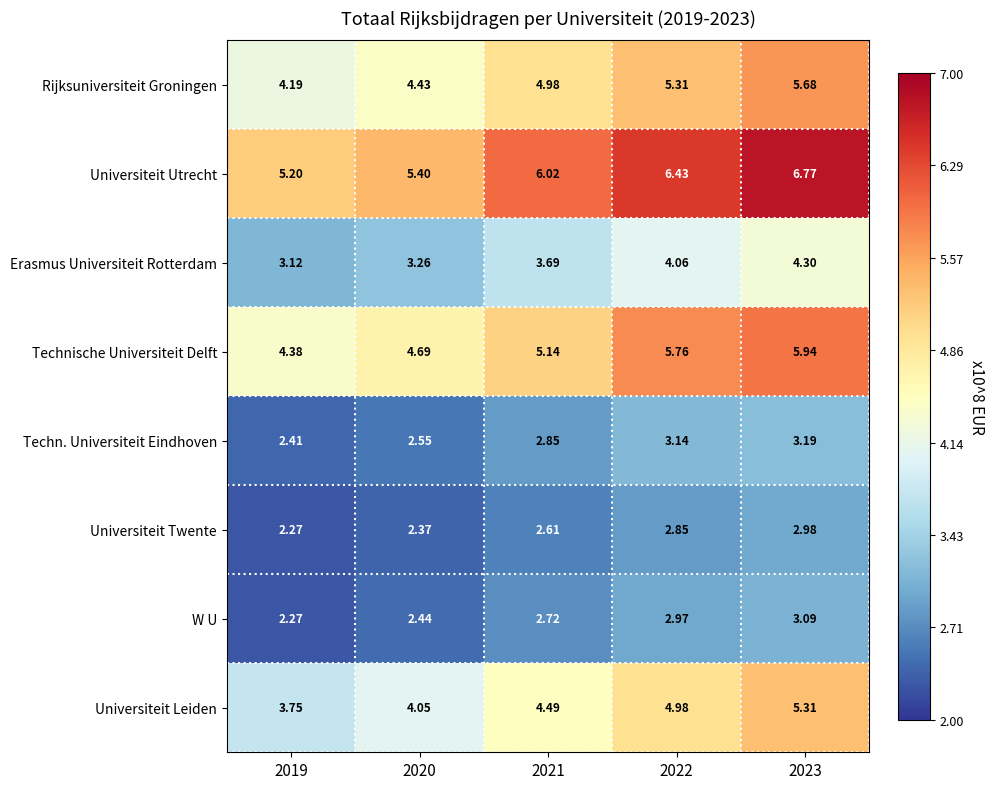

Which series has the largest range (max minus min)?

Universiteit Utrecht